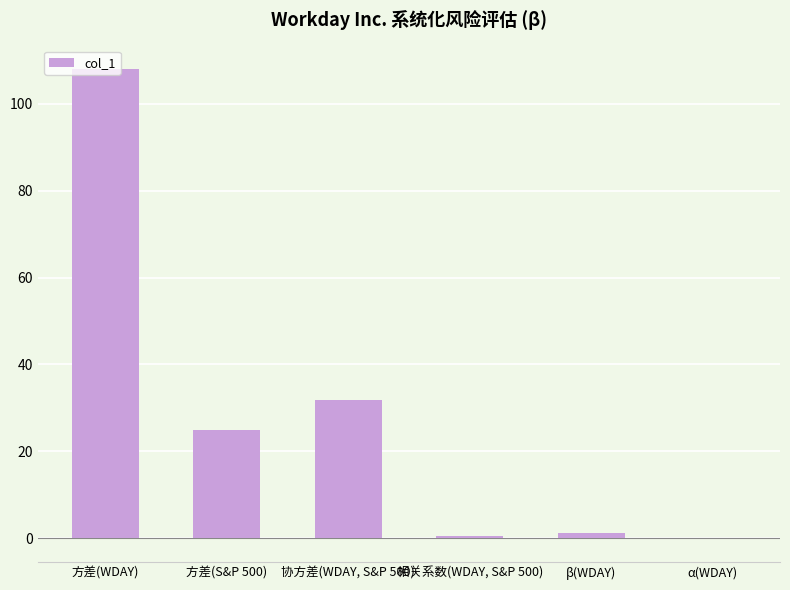

Which category has the highest value across all series?

方差(WDAY)